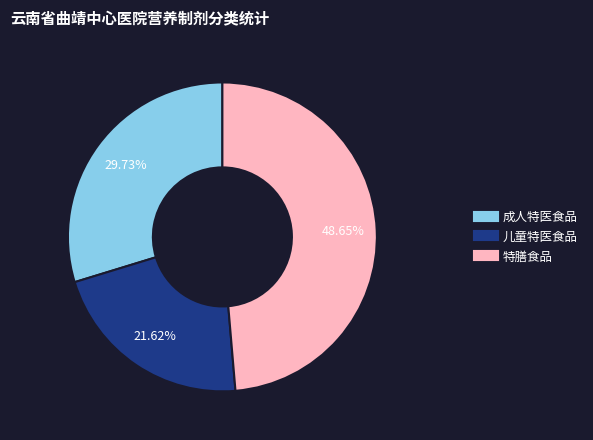

Which category has the biggest portion of the pie?

特膳食品